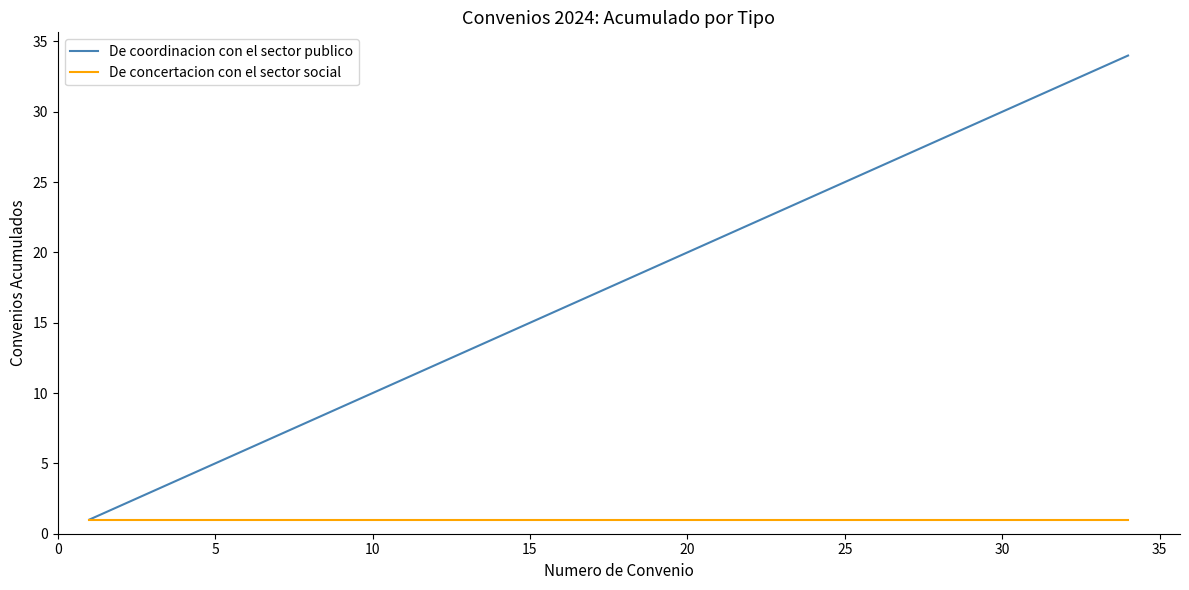

Which series has the largest total across all categories?

De coordinacion con el sector publico